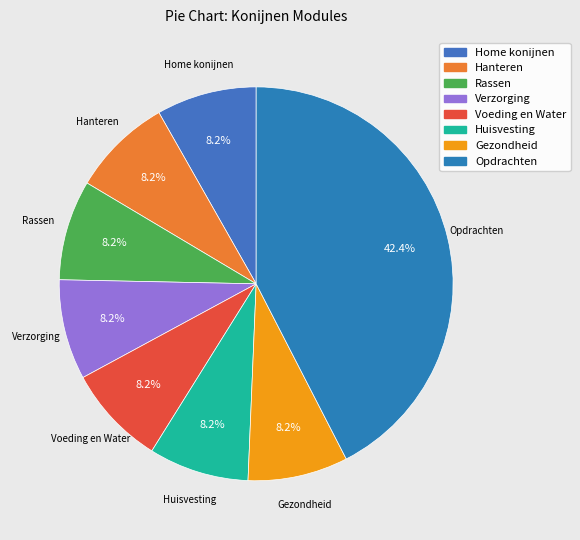

How many segments does this pie chart have?

8